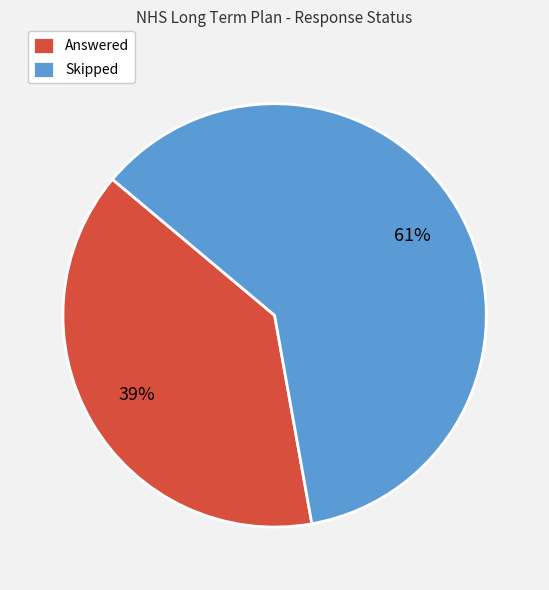

How many slices are in this pie chart?

2